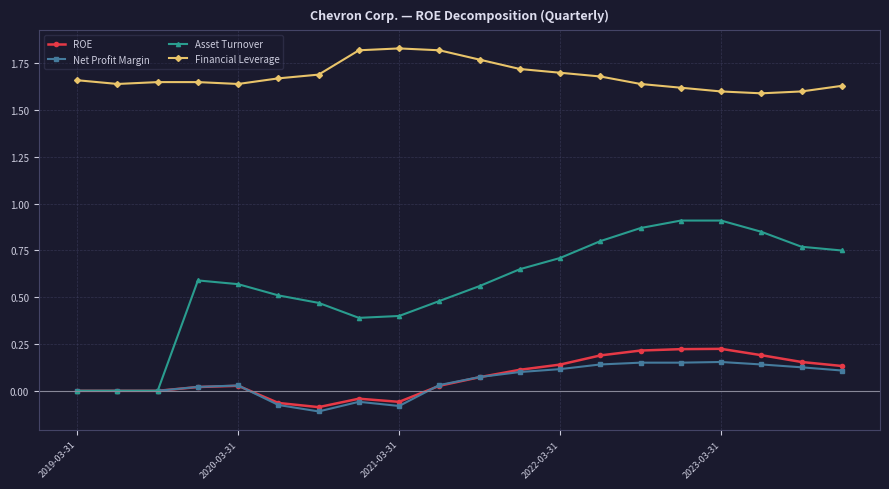

True or false: Financial Leverage and Net Profit Margin cross at least once.

False